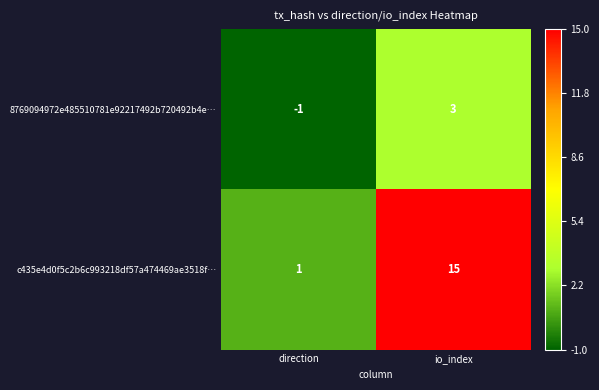

Which series changed the most between direction and io_index?

c435e4d0f5c2b6c993218df57a474469ae3518f…